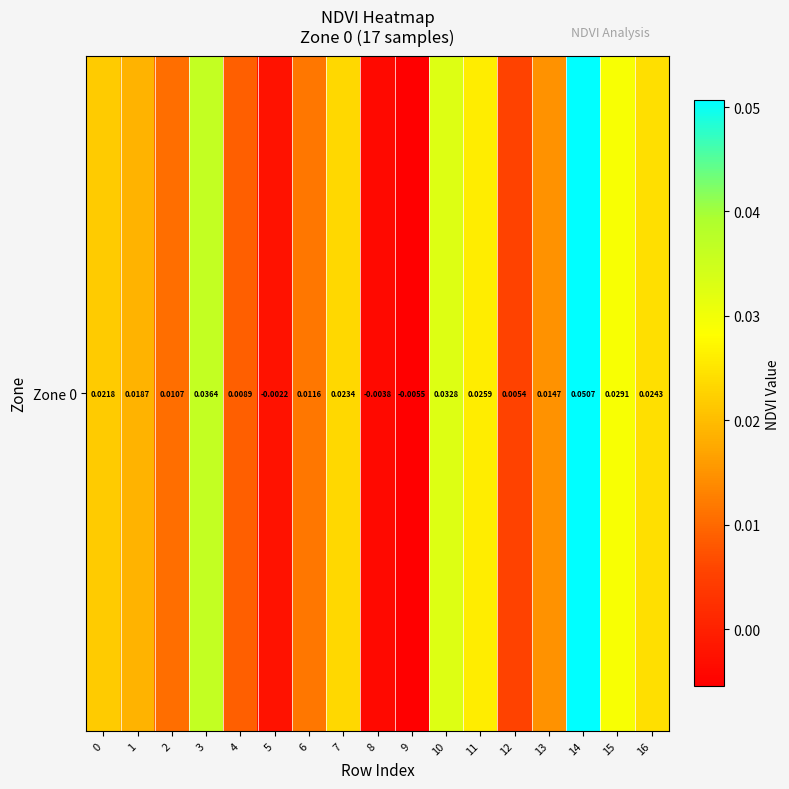

Count the number of categories in the chart.

17